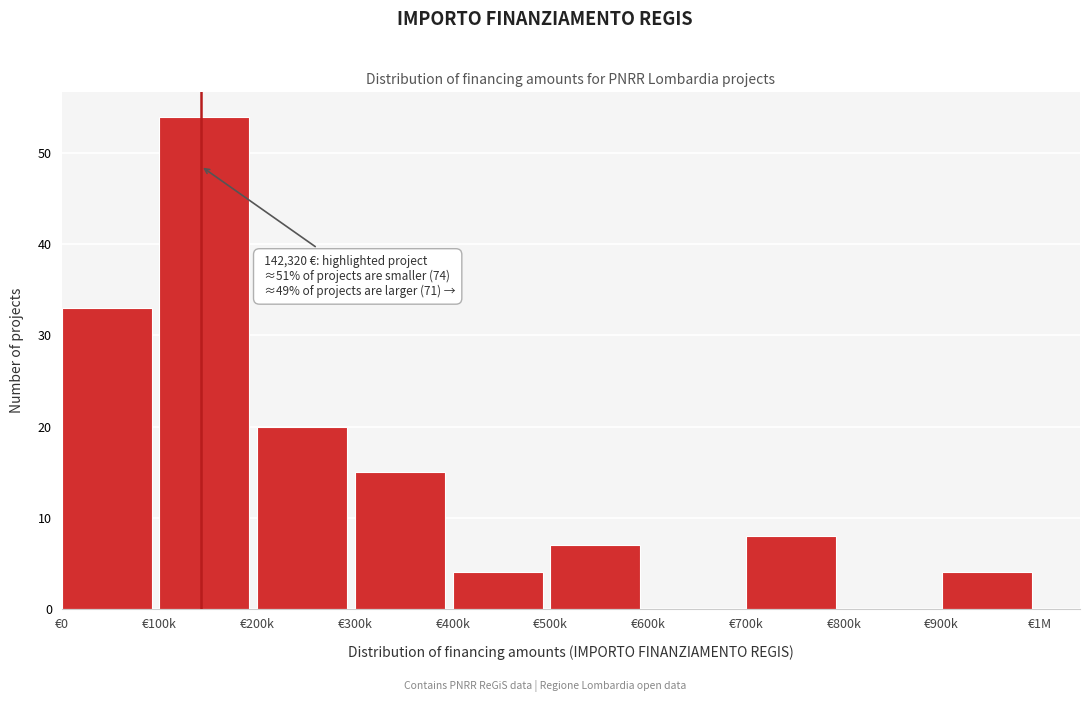

Reading left to right, extract all data points from this chart.

€0=33	€100k=54	€200k=20	€300k=15	€400k=4	€500k=7	€600k=0	€700k=8	€800k=0	€900k=4